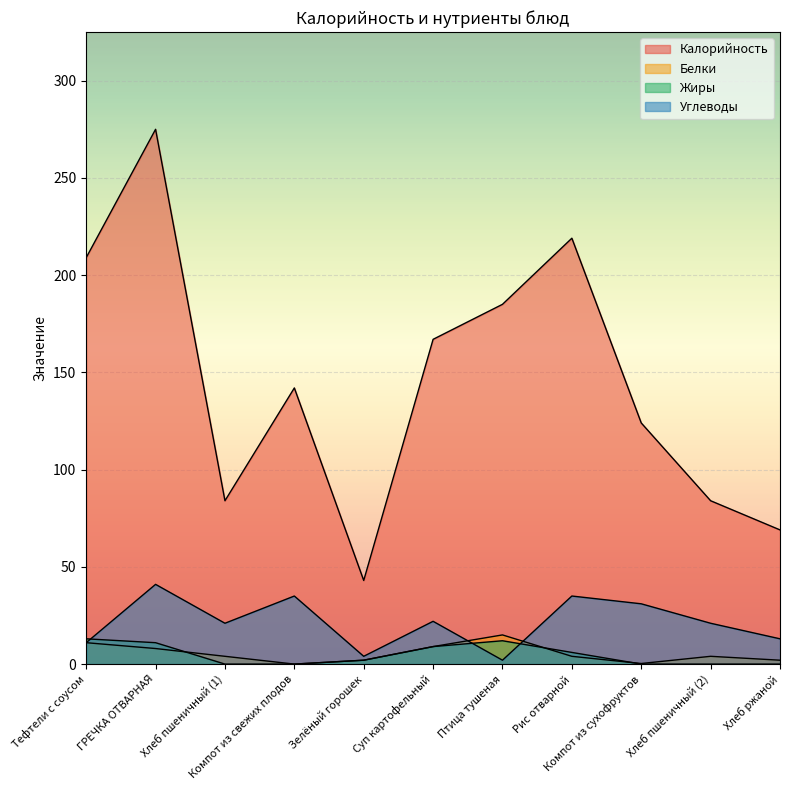

Rank the series at ГРЕЧКА ОТВАРНАЯ from lowest to highest value.

Белки, Жиры, Углеводы, Калорийность